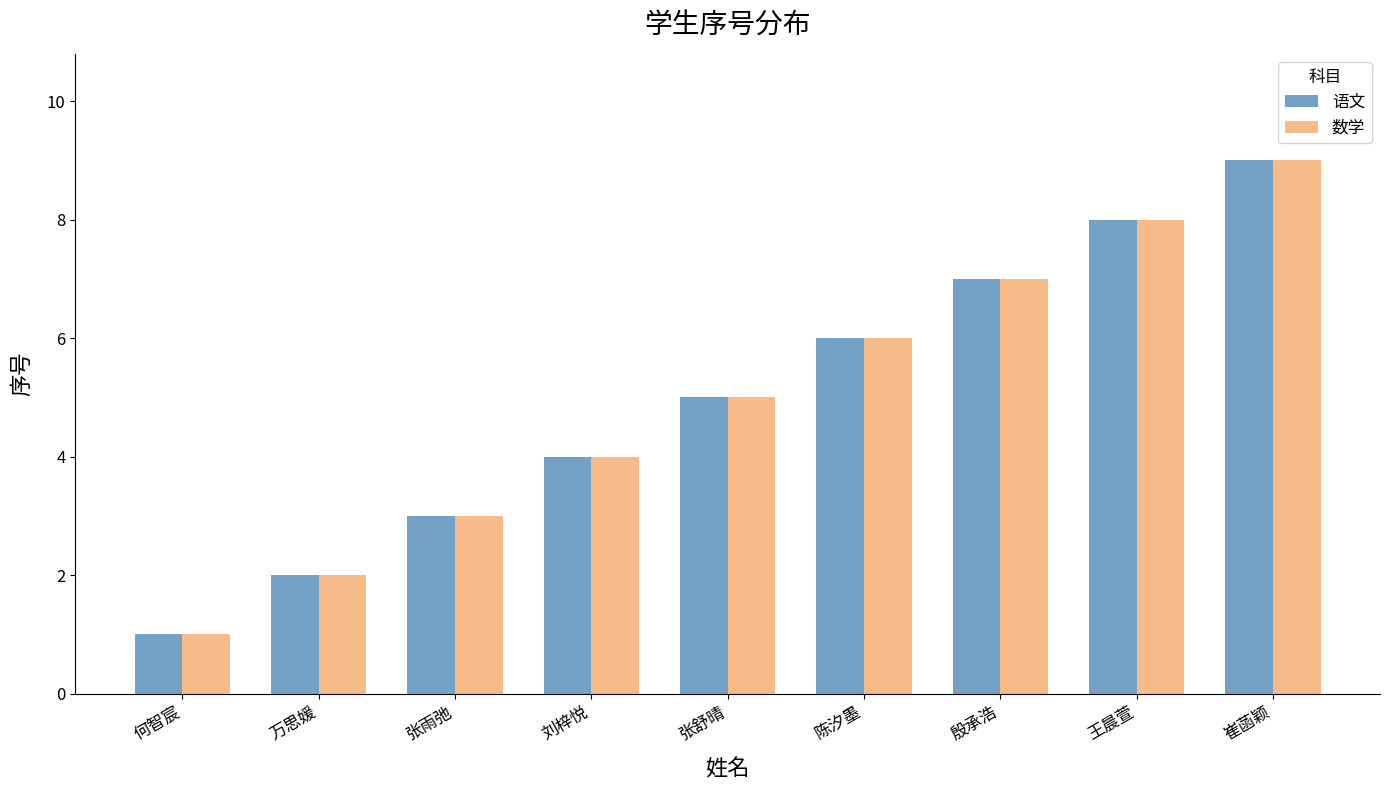

What is the label of the 5th bar from the left?

张舒晴